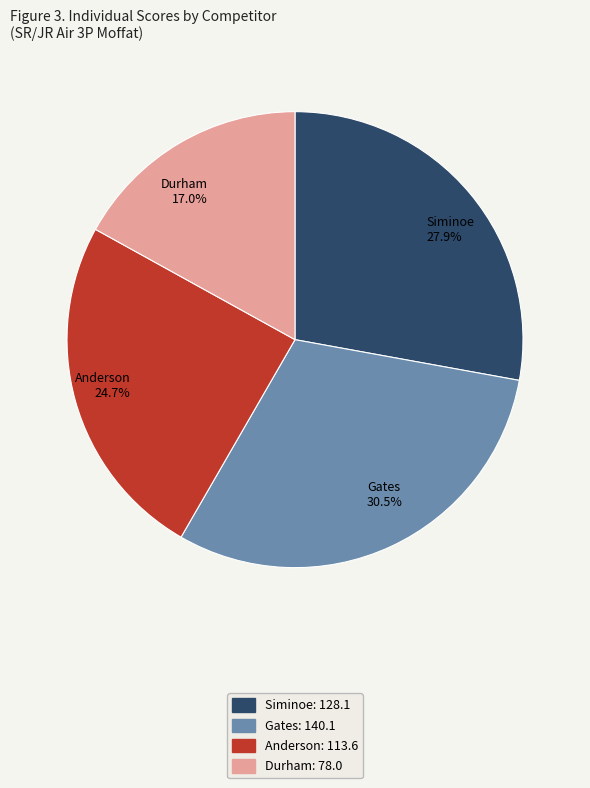

How many segments does this pie chart have?

4